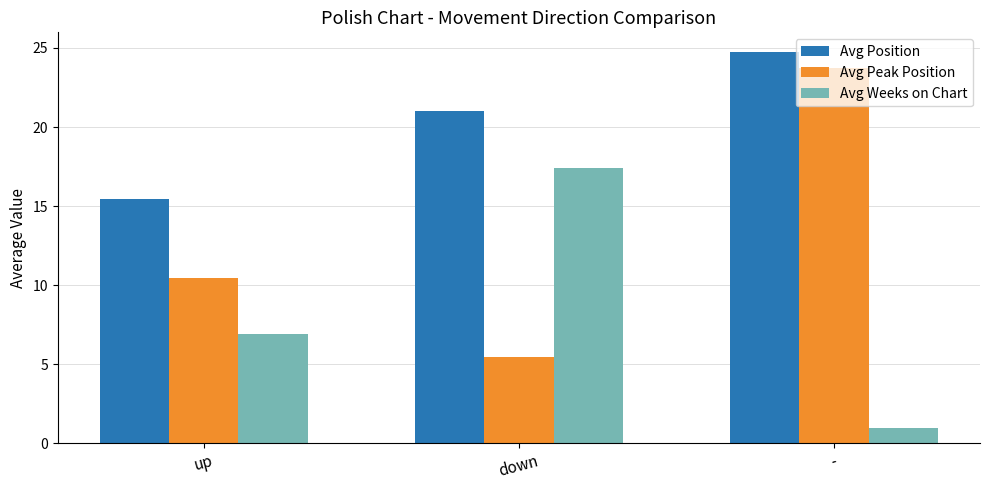

Which category has the lowest value in the Avg Position series?

up